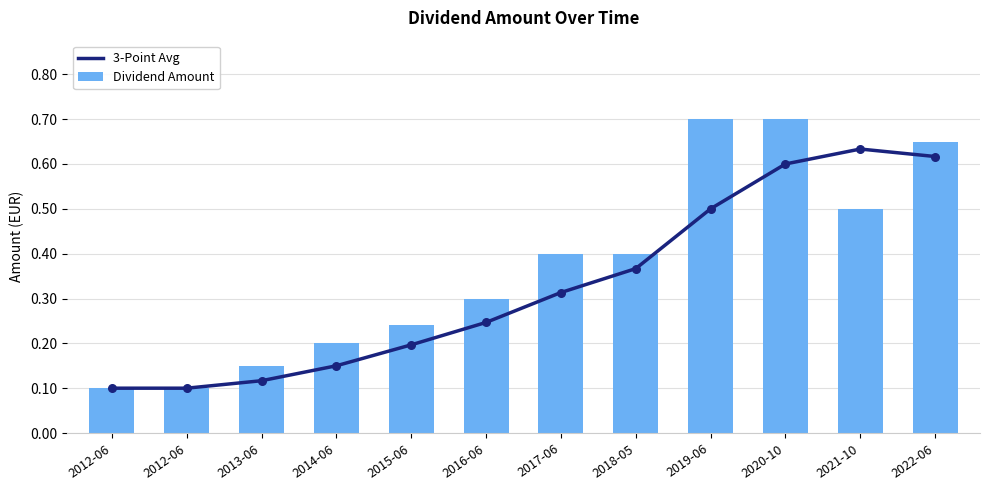

What is the change in value from 2014-06 to 2017-06?

+0.2